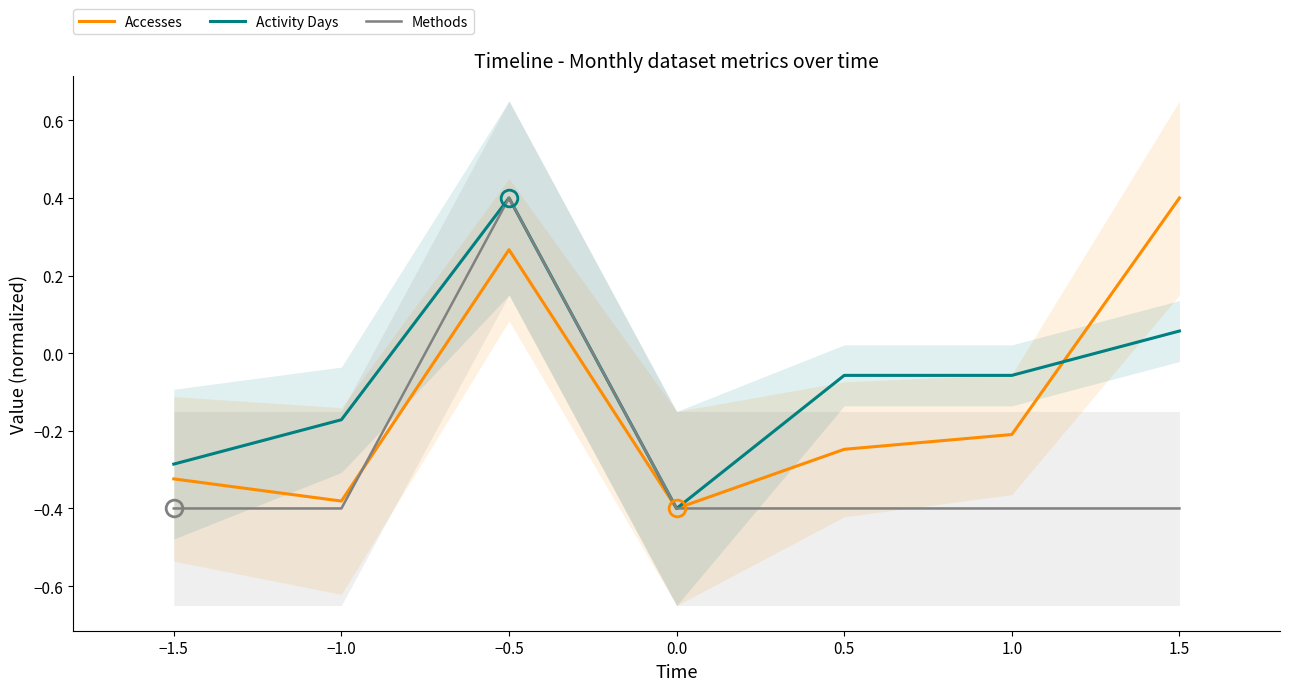

Is the value of Activity Days at 1.5 greater than the value of Accesses at −1.0?

Yes